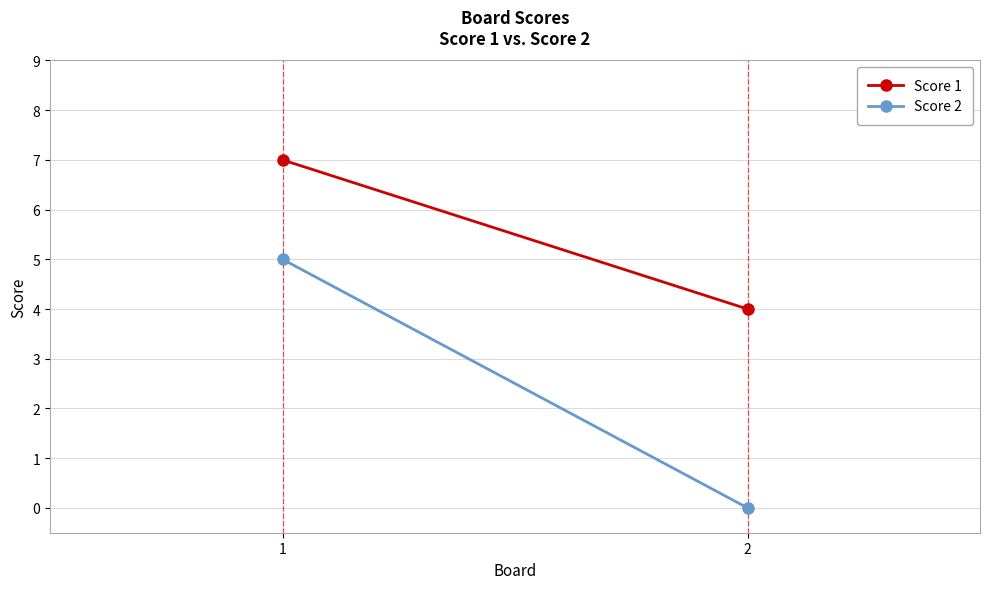

The Score 1 series shows 4 at 2. True or false?

True